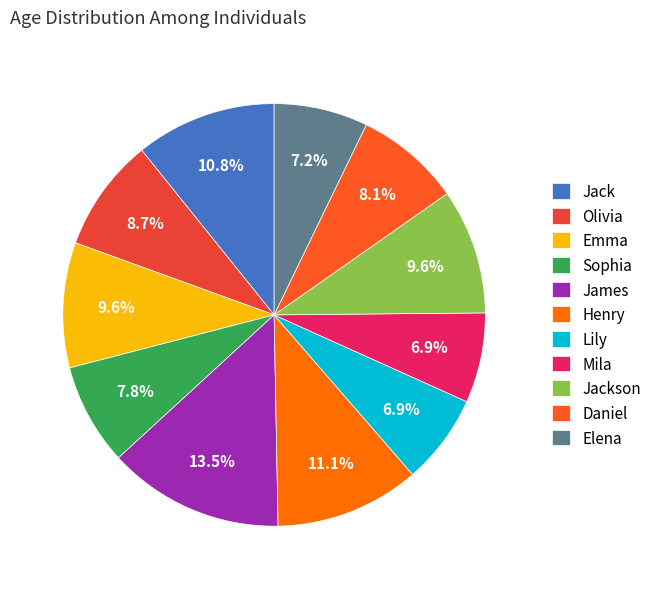

The Daniel slice represents 8% of the pie. True or false?

True